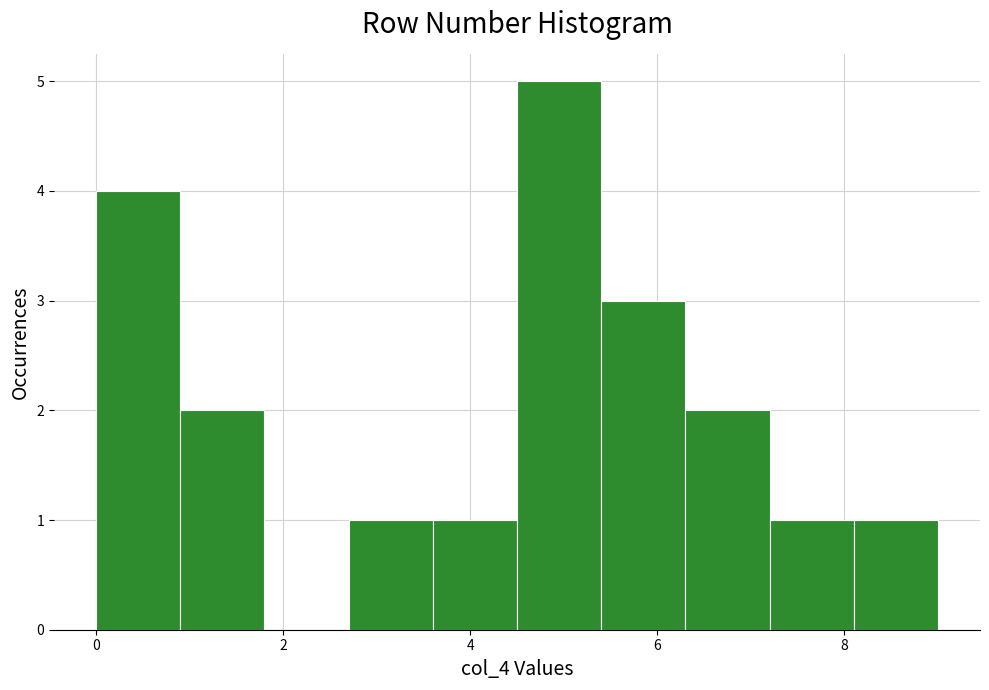

Reading left to right, list every bar in this chart as the range it spans on the x-axis followed by its height. Neither the bar edges nor the heights are printed on the chart, so give them approximately, as read against the axes.

0.0 to 0.9: 4
0.9 to 1.8: 2
1.8 to 2.7: 0
2.7 to 3.6: 1
3.6 to 4.5: 1
4.5 to 5.4: 5
5.4 to 6.3: 3
6.3 to 7.2: 2
7.2 to 8.1: 1
8.1 to 9.0: 1